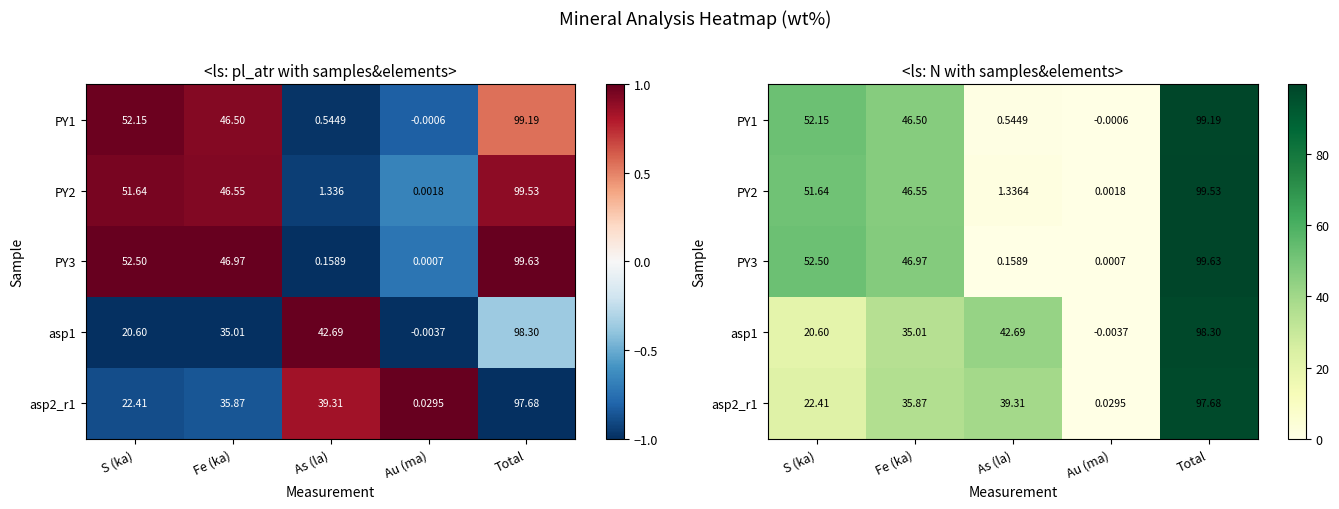

Between As (la) and Total, which is larger?

Total